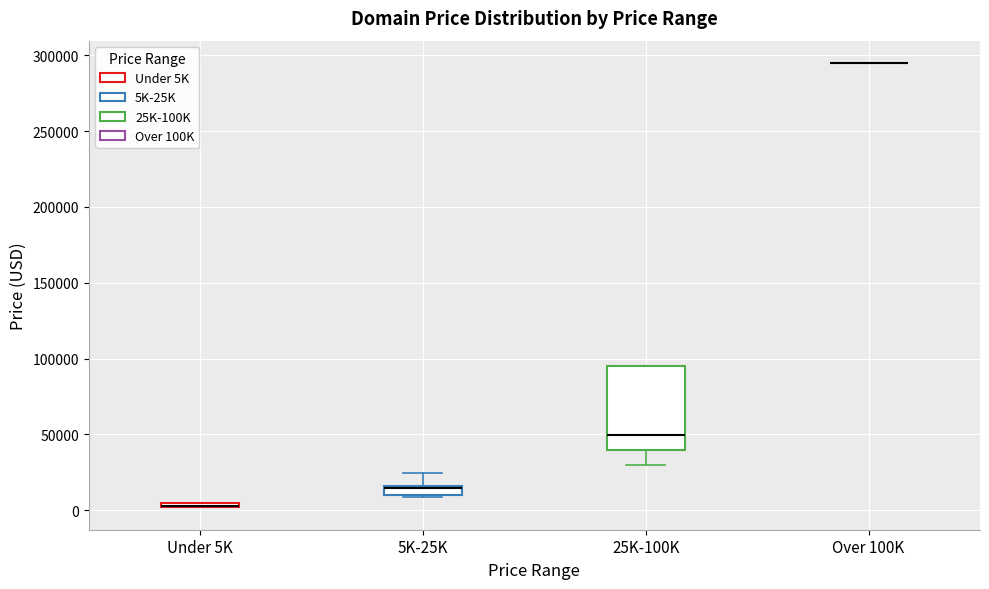

Which box is the tallest, from its lower edge to its upper edge?

25K-100K